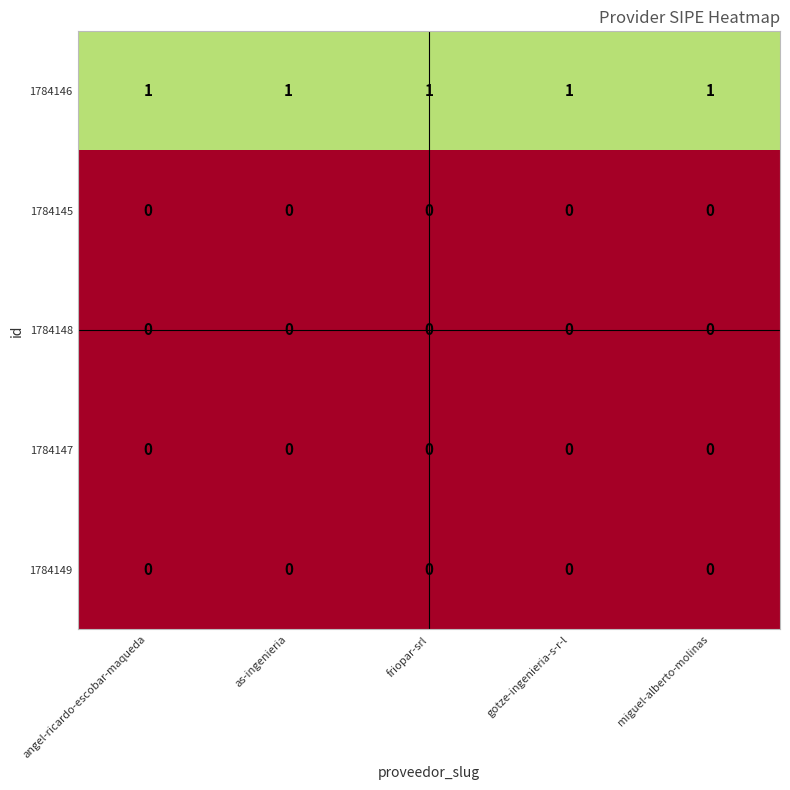

At how many categories does at least one series exceed 0?

5